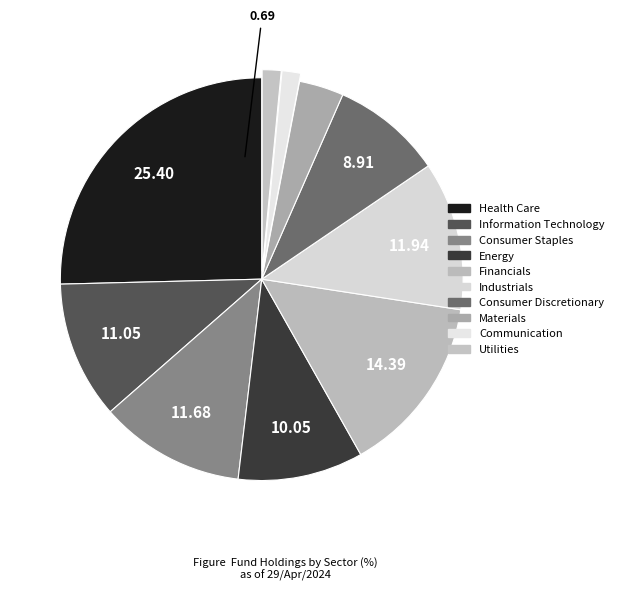

Count the number of slices in the pie.

10